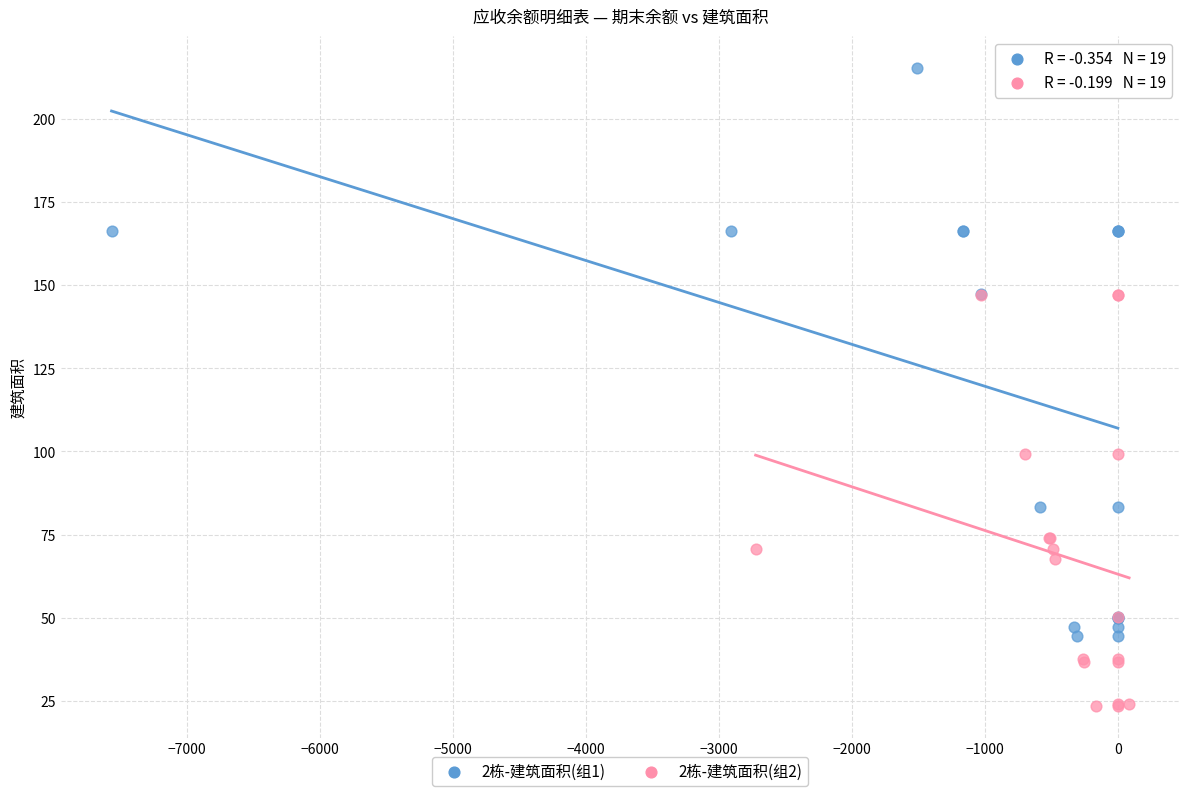

Which series contains the highest Y value?

2栋-建筑面积(组1)